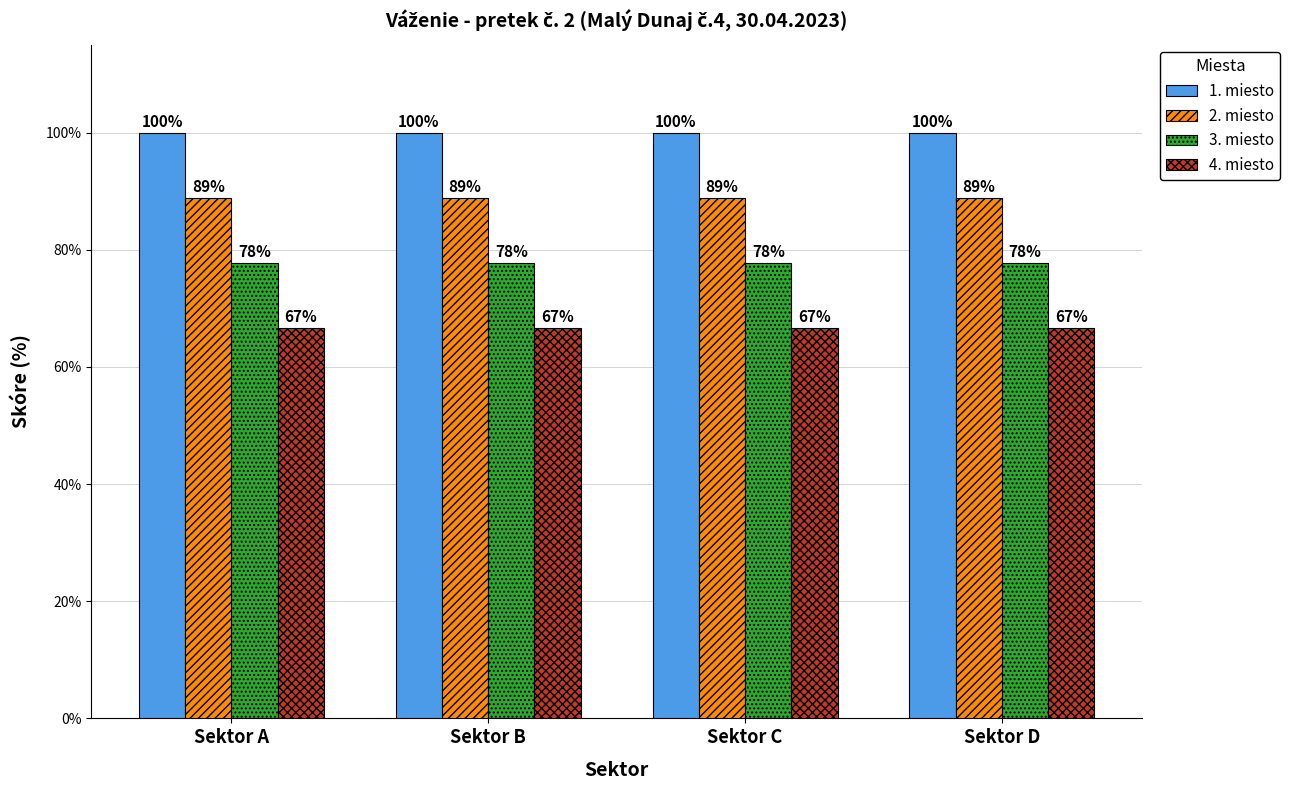

At how many categories does at least one series exceed 86?

4